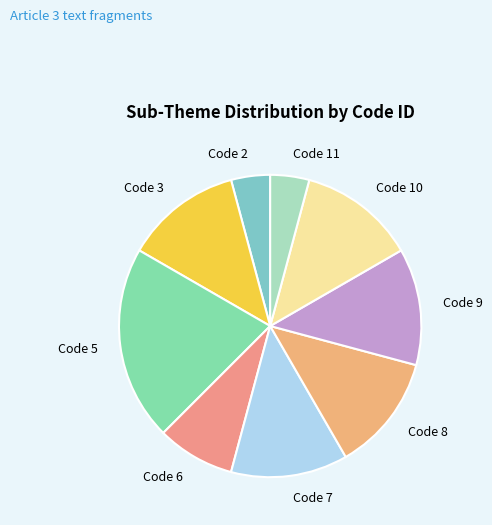

Combined, do Code 11 and Code 2 account for over 50%?

No